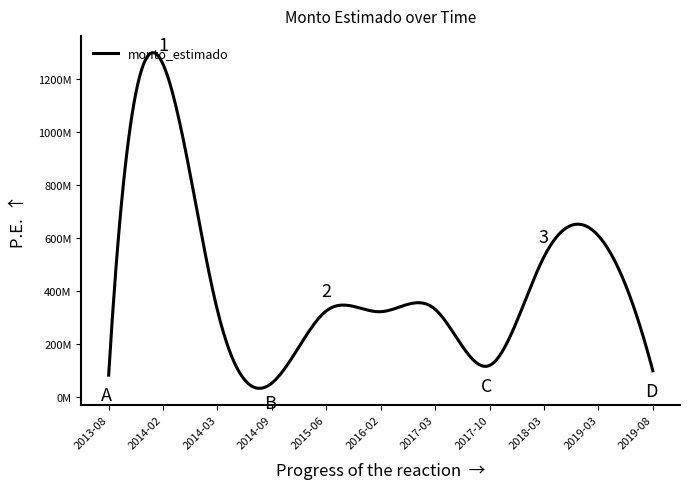

Is this an area chart (filled region under the line)?

No